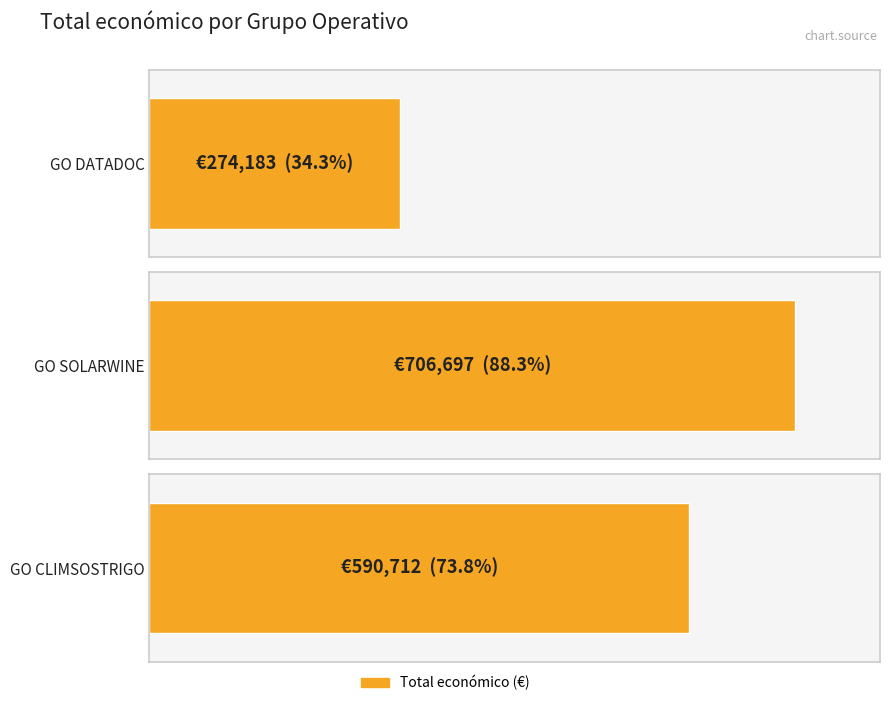

Where does the data first go above 590712?

GO SOLARWINE